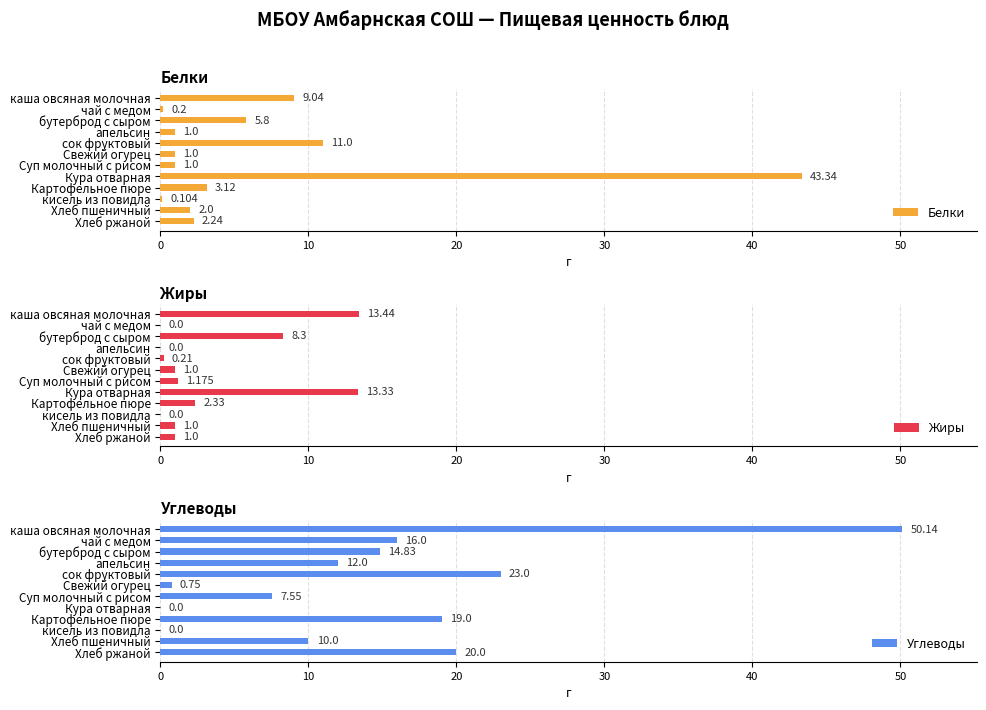

What is the value of the Белки bar at the 3rd from the left?

5.8